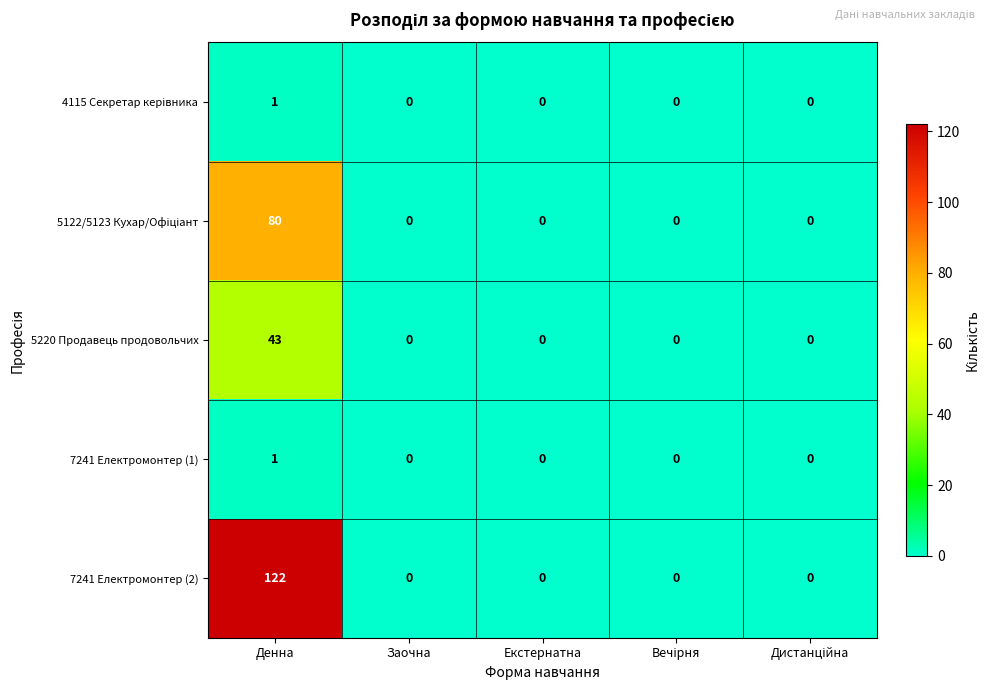

At which category does the chart reach its peak across all series?

Денна